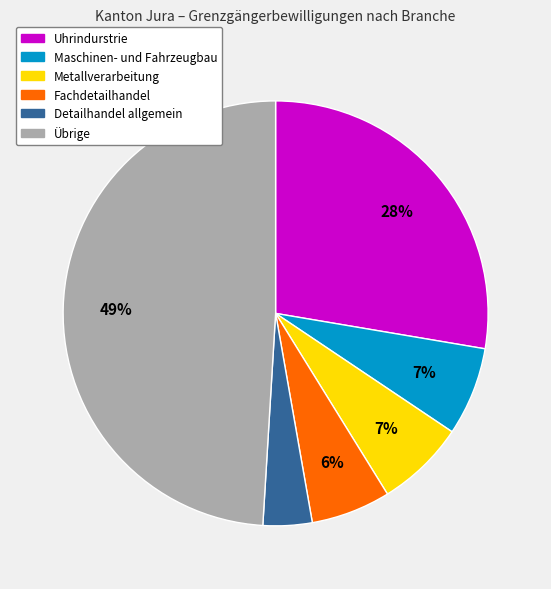

Is the sum of Fachdetailhandel and Metallverarbeitung greater than half?

No